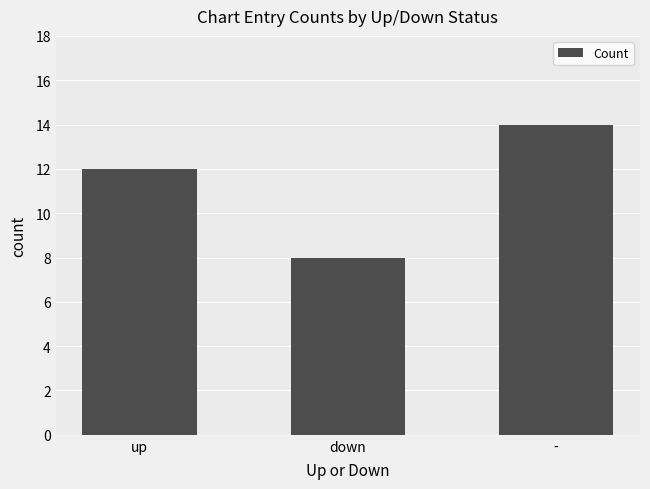

List the labels in order of value, largest first.

-, up, down